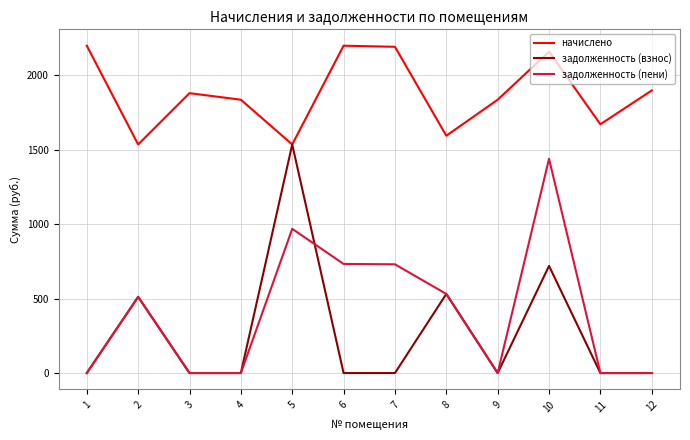

What is the maximum value shown in the chart?

2199.6